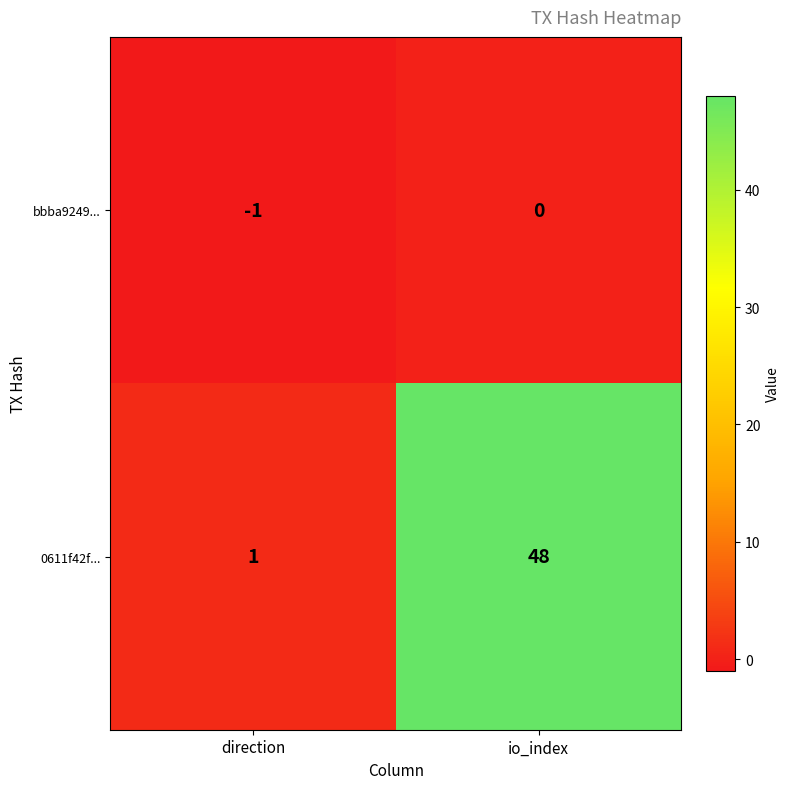

What is the minimum value shown in the chart?

-1